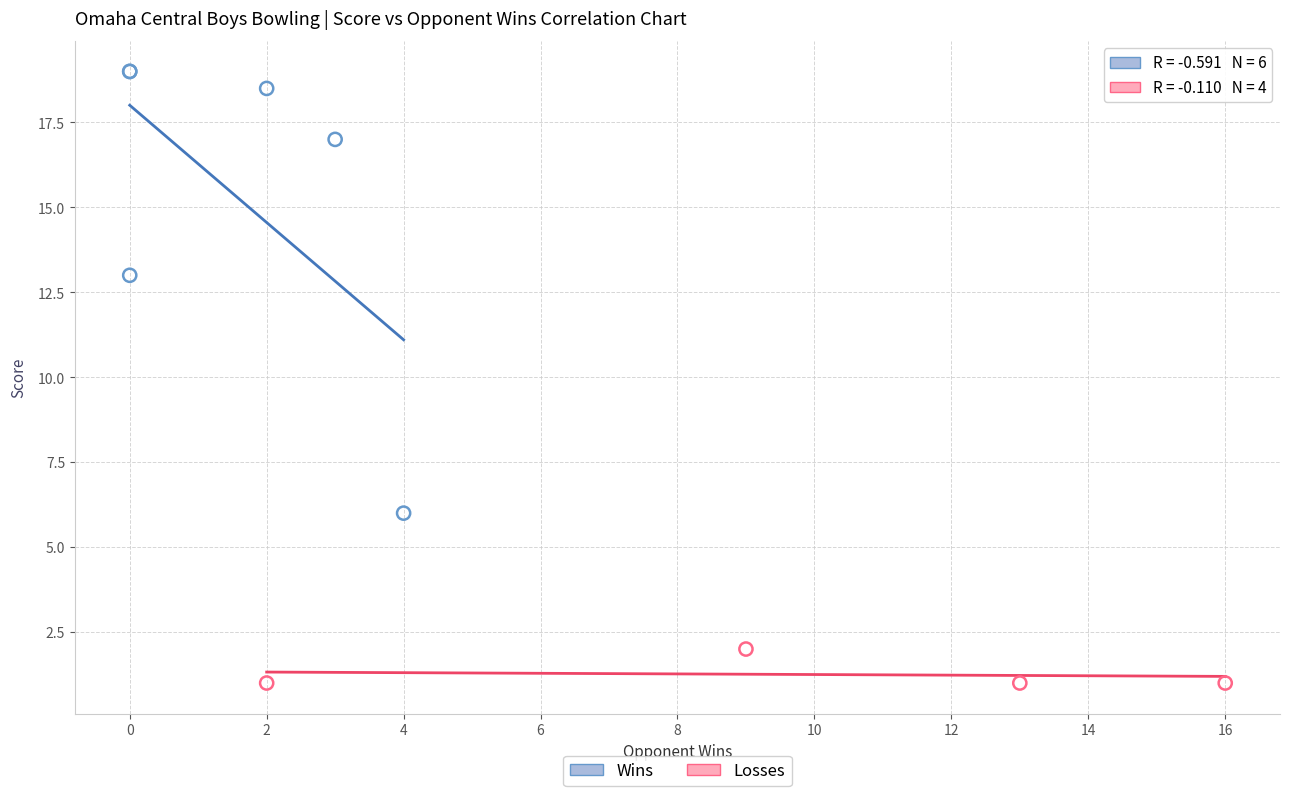

Which series has the widest spread of Y values?

Wins